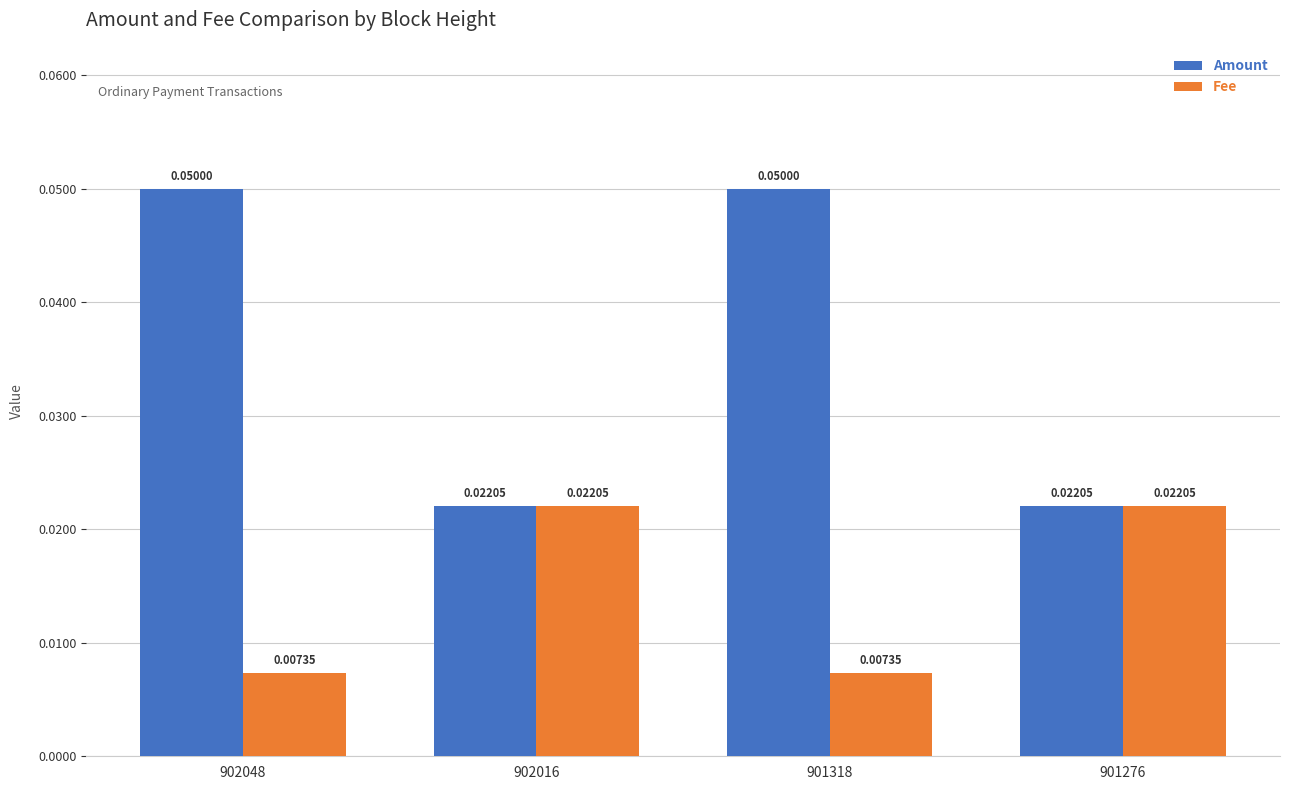

Rank the series by their maximum value, from highest to lowest.

Amount, Fee